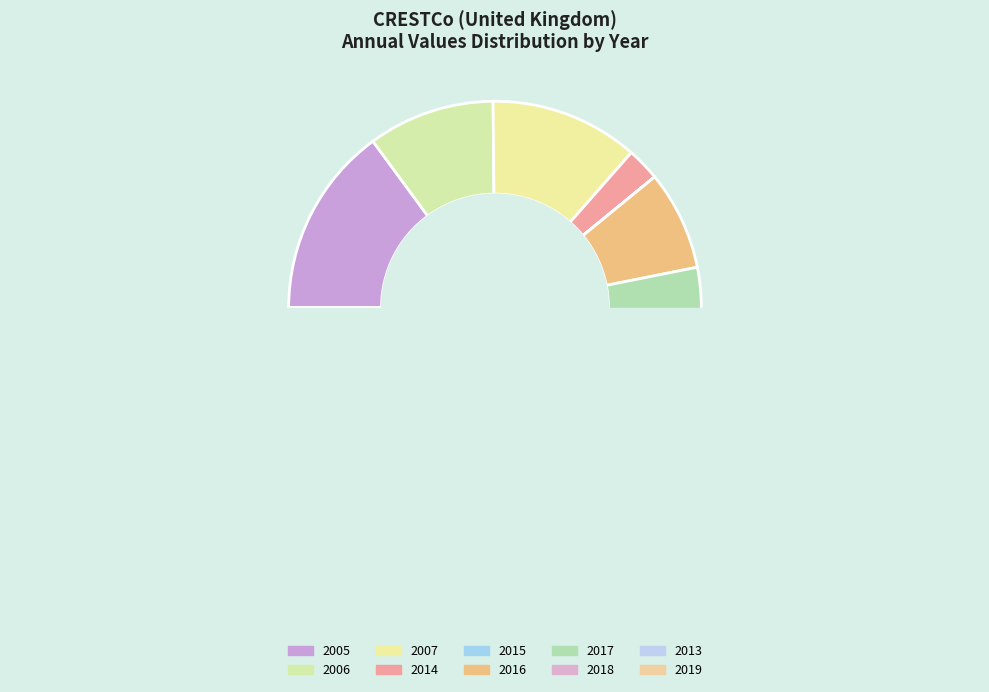

To the nearest percent, what is the average slice percentage?

10%